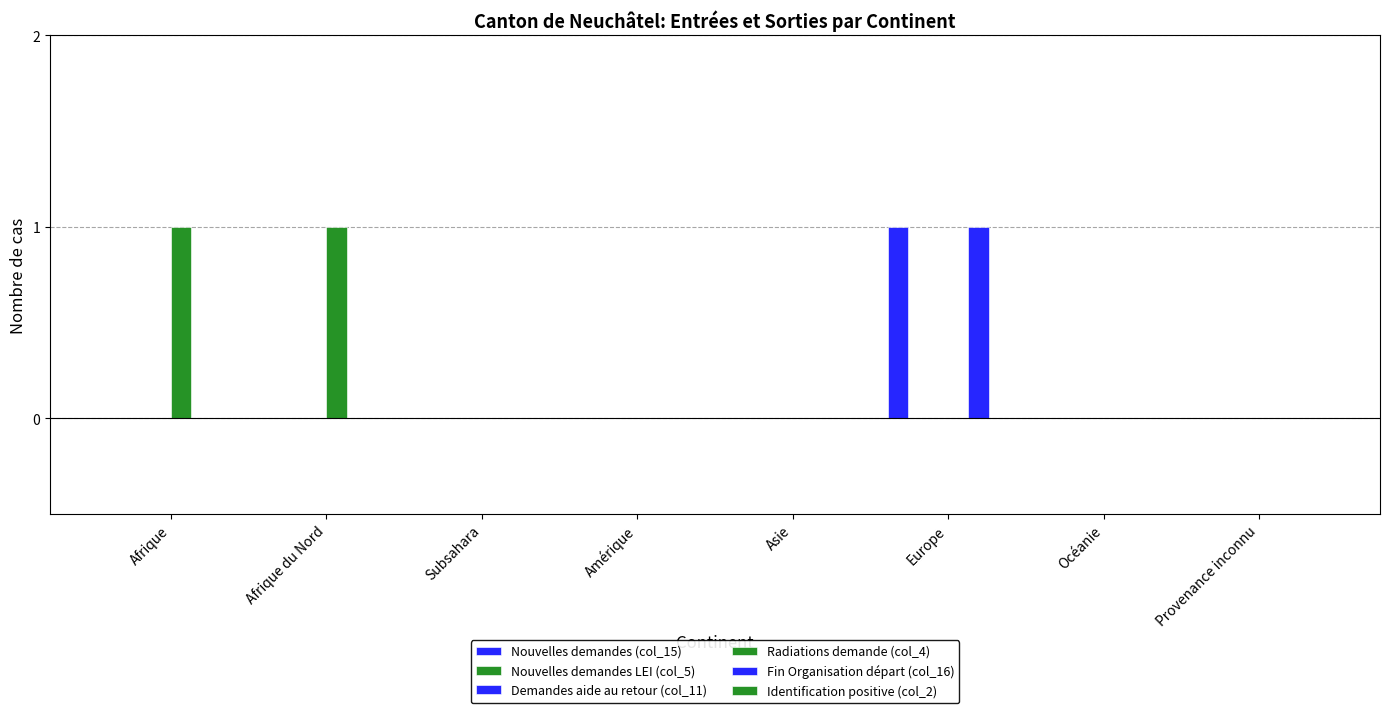

What are all the series names shown in the legend?

Nouvelles demandes (col_15), Nouvelles demandes LEI (col_5), Demandes aide au retour (col_11), Radiations demande (col_4), Fin Organisation départ (col_16), Identification positive (col_2)